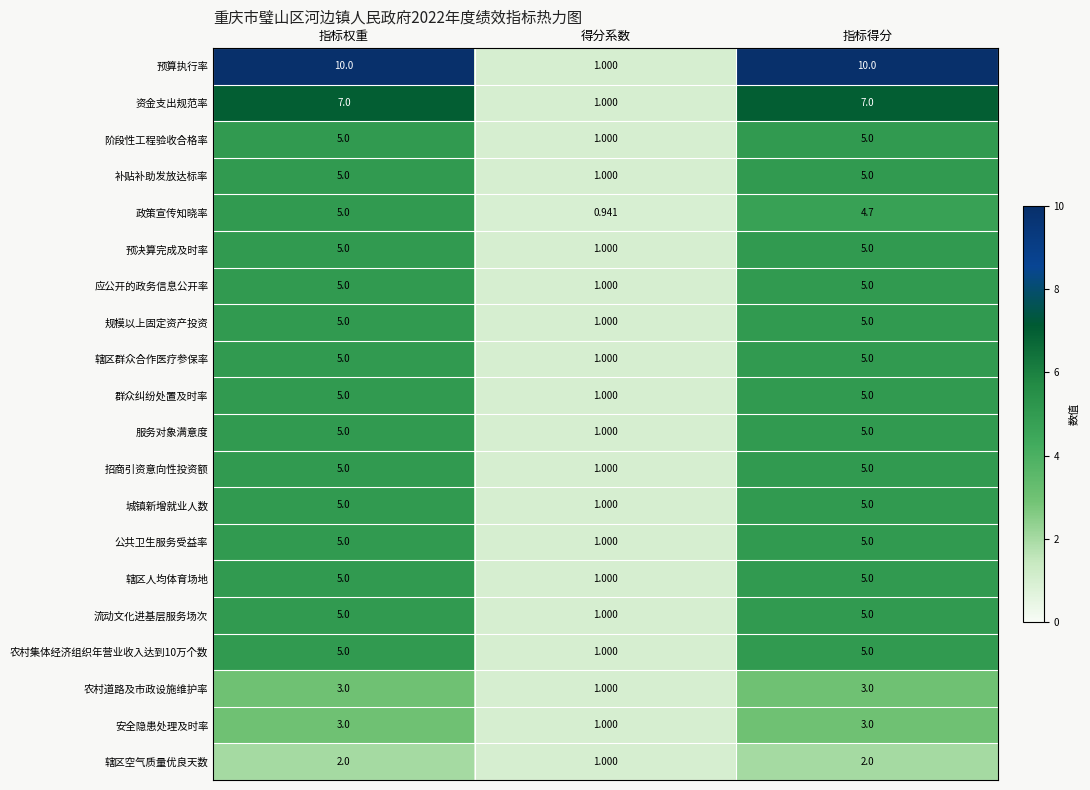

Where is 辖区空气质量优良天数 nearest to the value 1?

得分系数